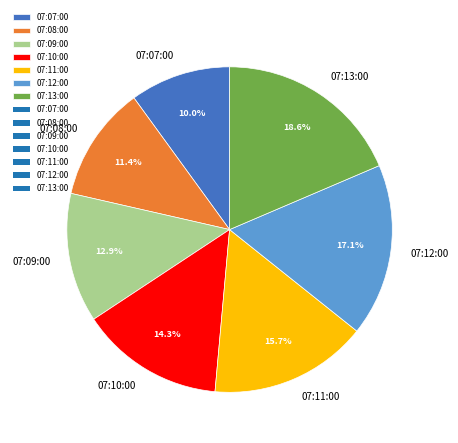

Does any single category account for the majority?

No